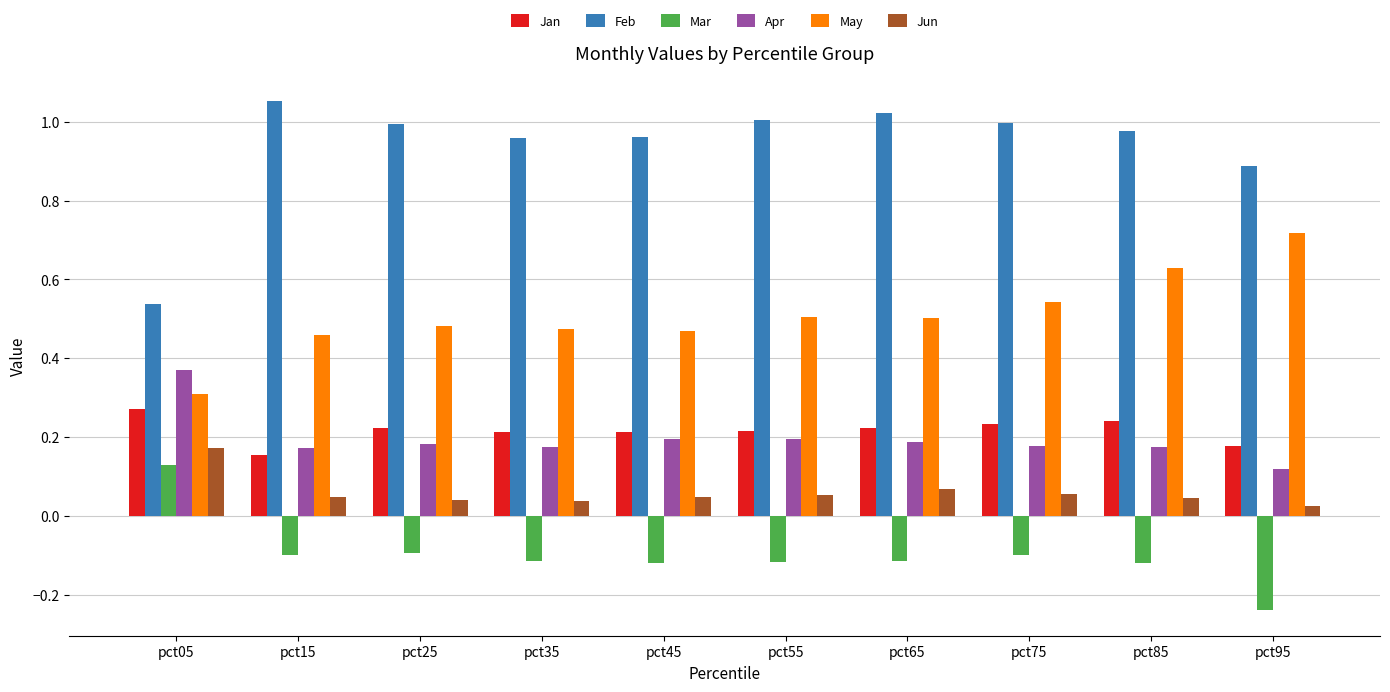

The Mar series shows -0.1 at pct75. True or false?

True